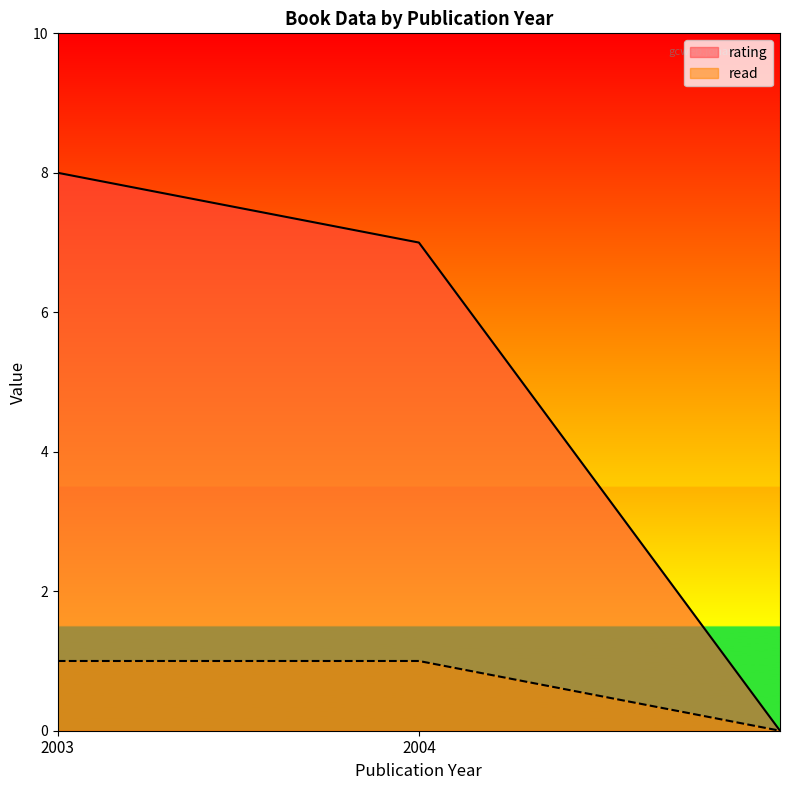

At which category does the chart reach its peak across all series?

2003